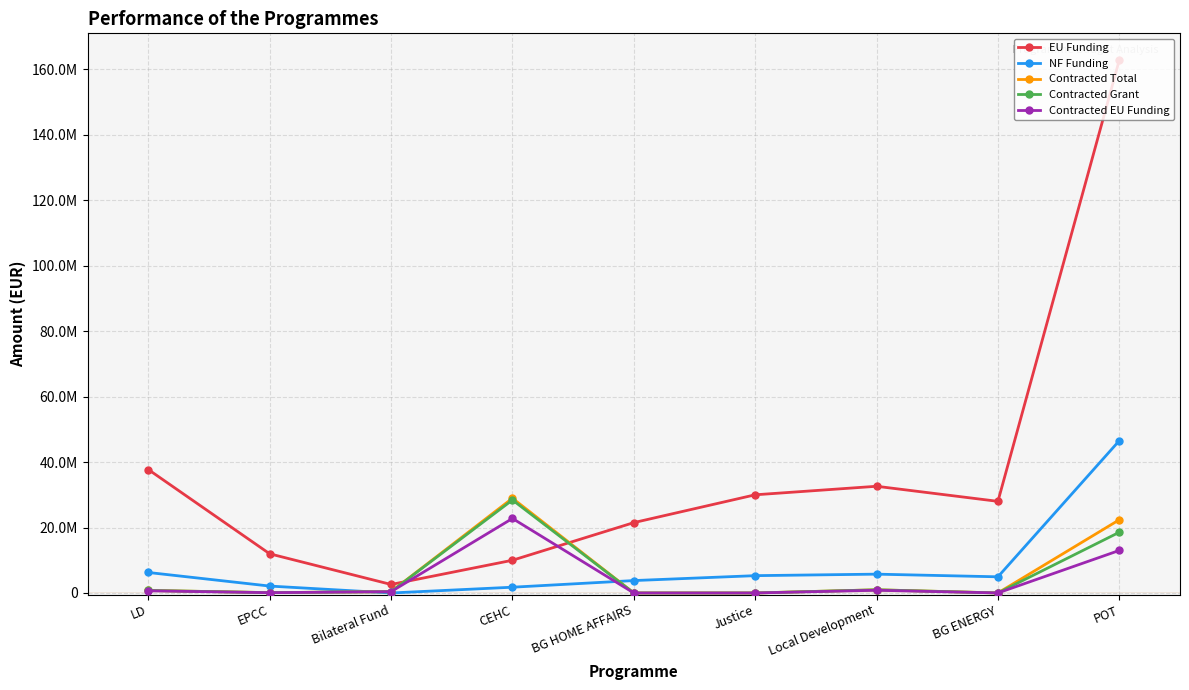

Is the value of EU Funding at LD greater than the value of Contracted Grant at POT?

Yes